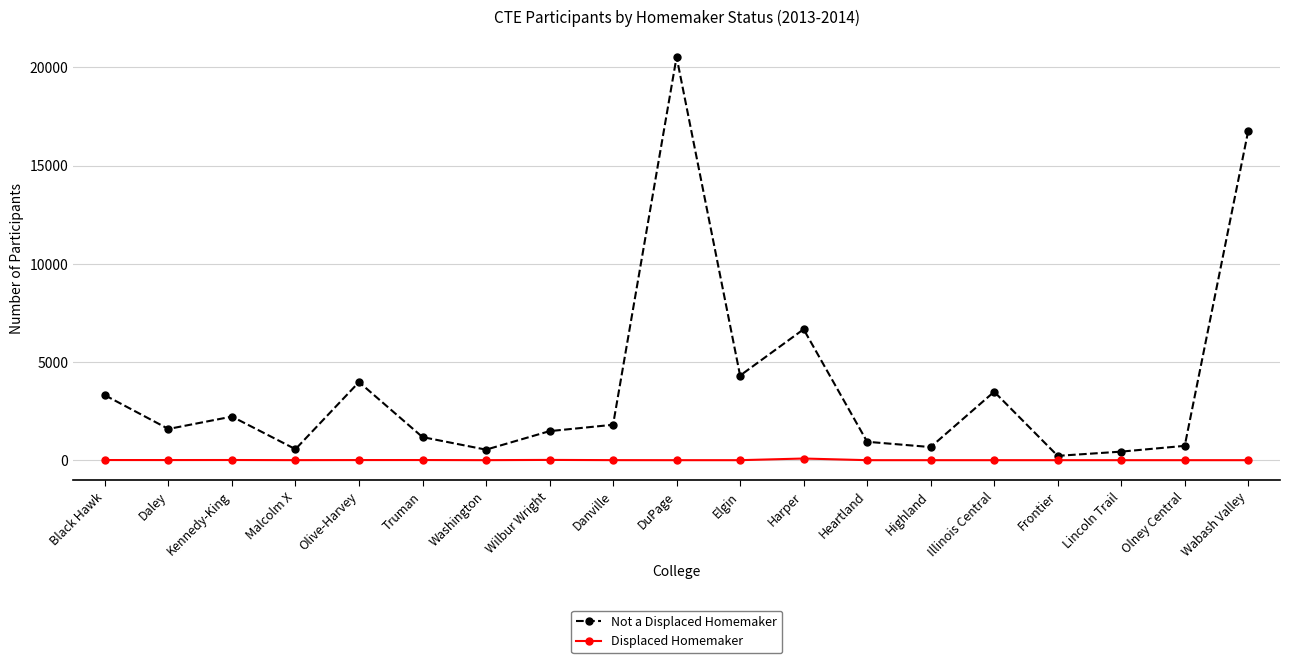

Is the value of Not a Displaced Homemaker at Daley greater than the value of Displaced Homemaker at Kennedy-King?

Yes